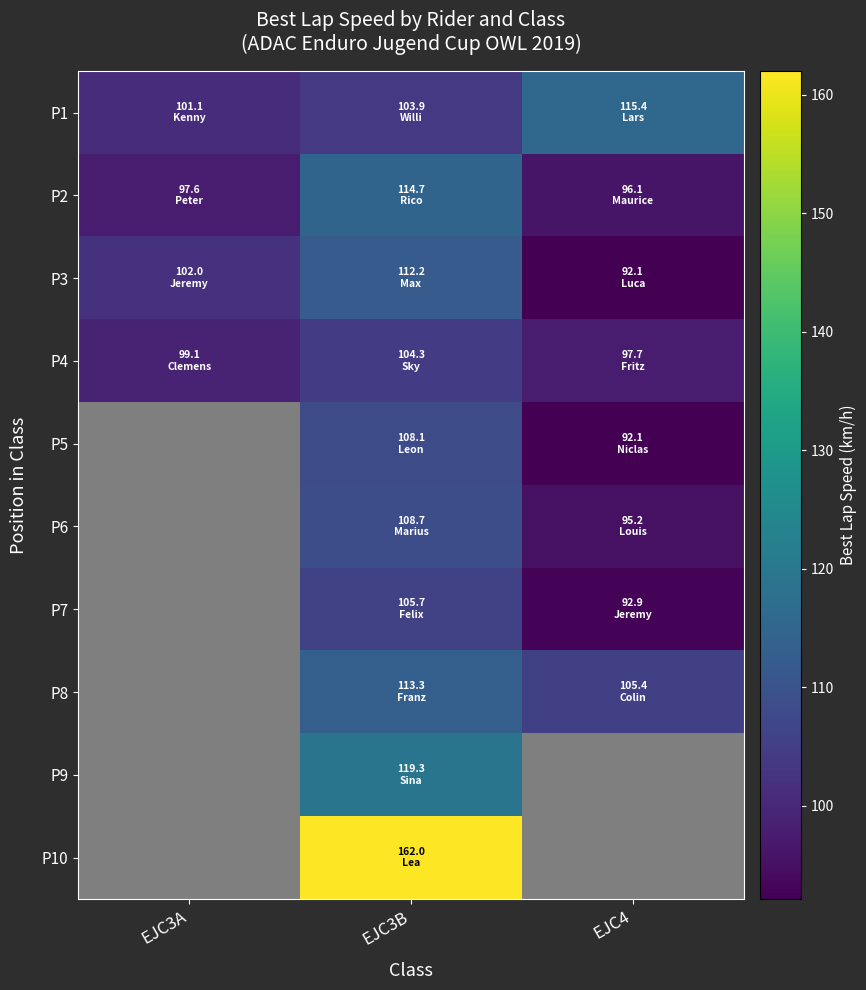

At how many categories does at least one series exceed 125?

1